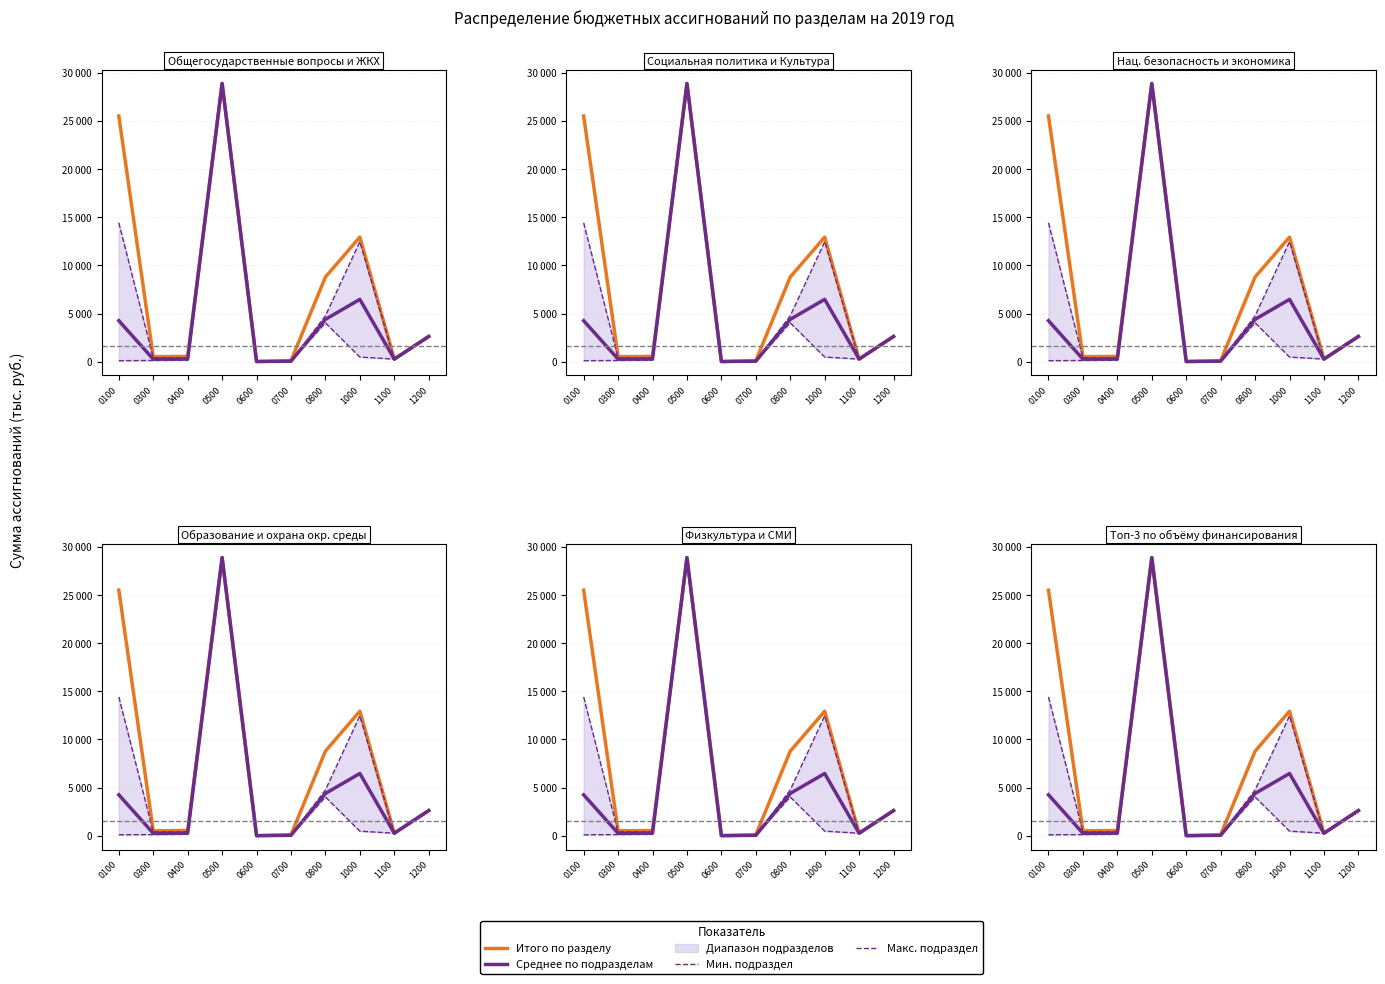

List the series in order of their peak value, lowest first.

Итого по разделу, Среднее по подразделам, Мин. подраздел, Макс. подраздел